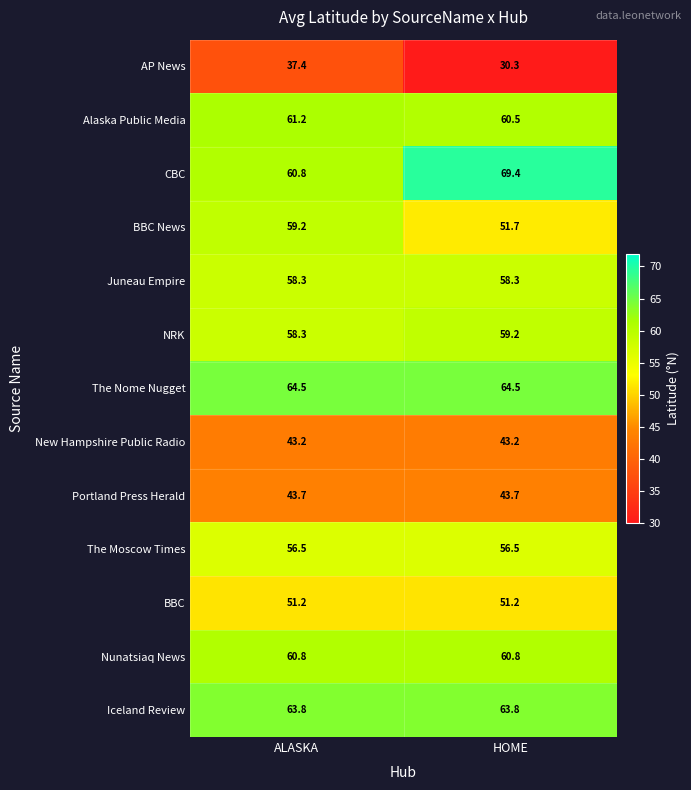

What is the maximum value shown in the chart?

69.4